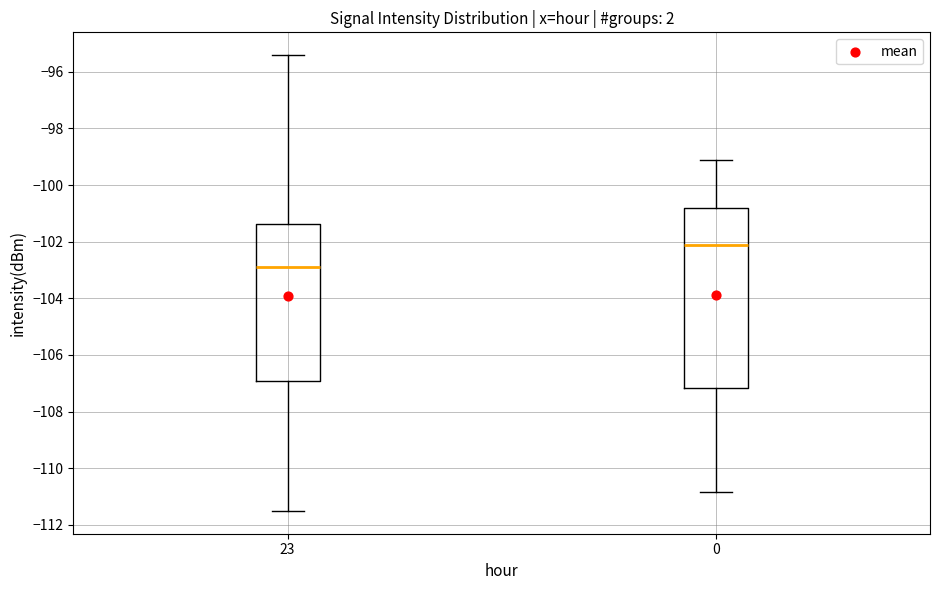

Which box has the lowest median line?

23